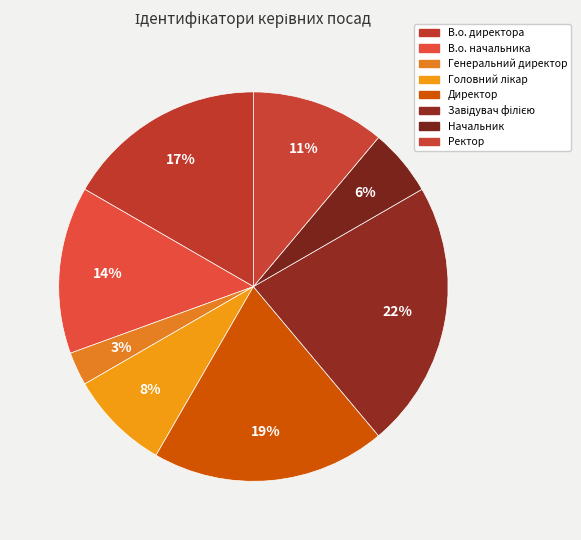

What portion of the pie excludes Директор?

80.6%